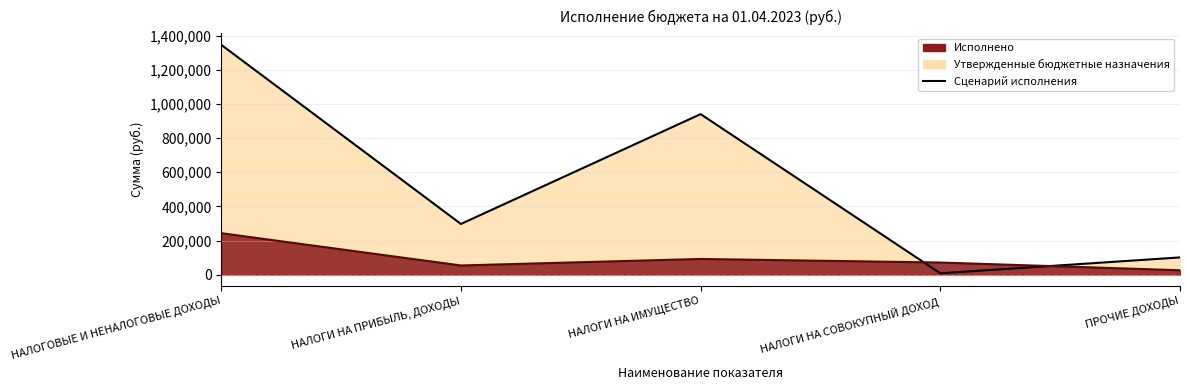

Which series has the widest spread of values?

Утвержденные бюджетные назначения